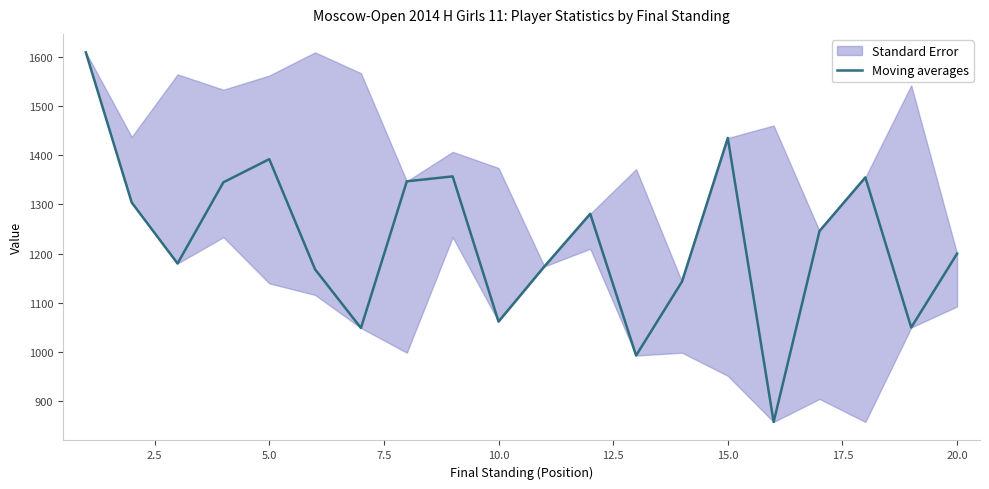

What is the minimum value for Moving averages?

858